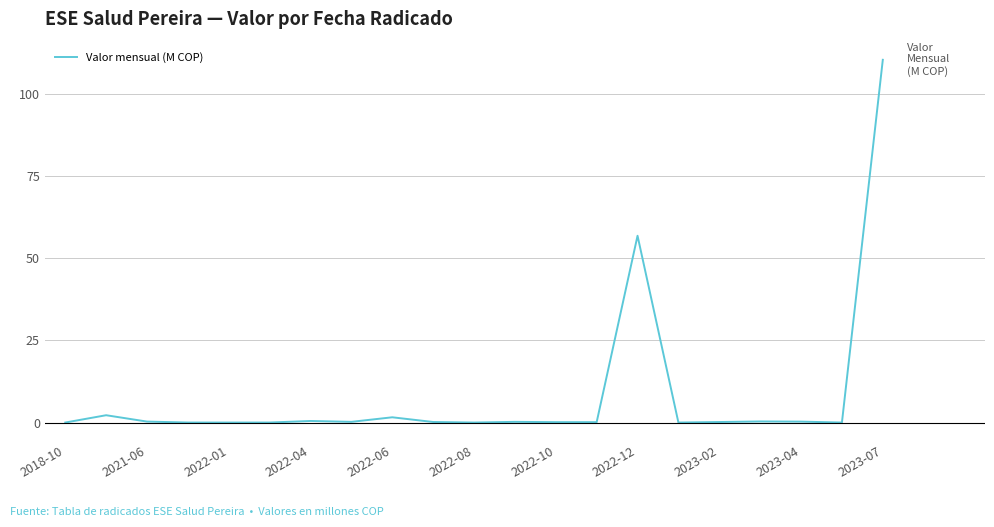

What is the greatest value displayed?

110.5